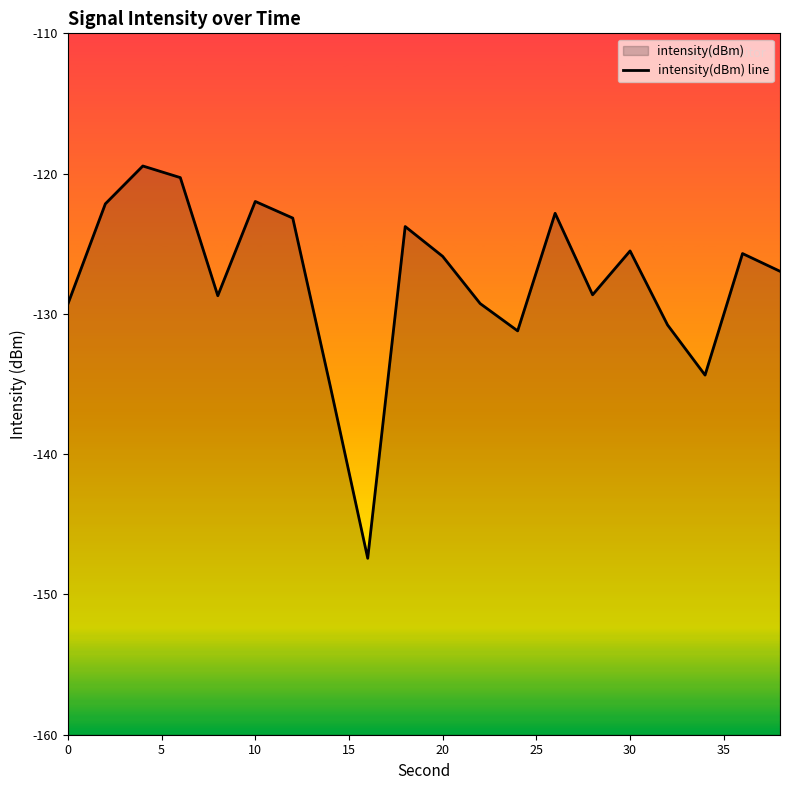

What is the value of the 7th point from the left?

-123.2